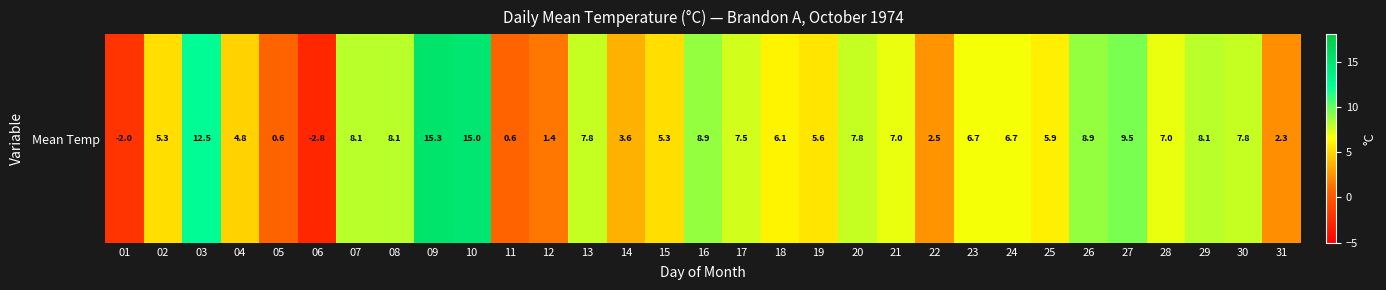

What is the difference between the second highest and second lowest values?

17.0